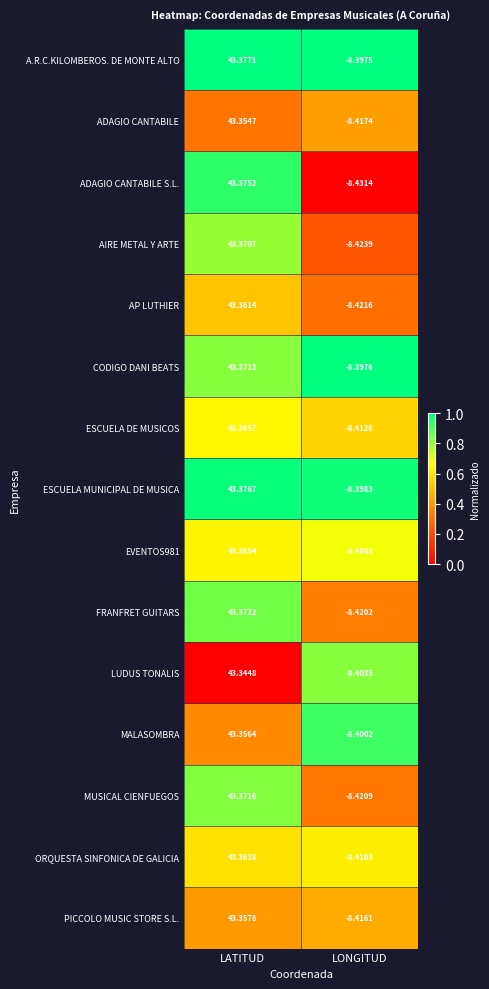

What is the total value across all series at LATITUD?

650.5